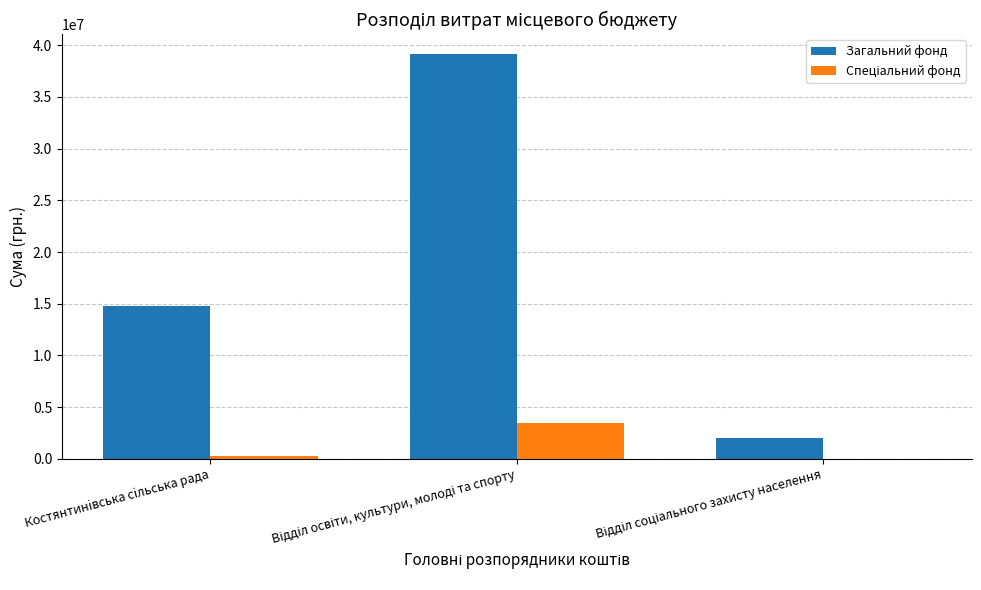

Which series has the largest total across all categories?

Загальний фонд